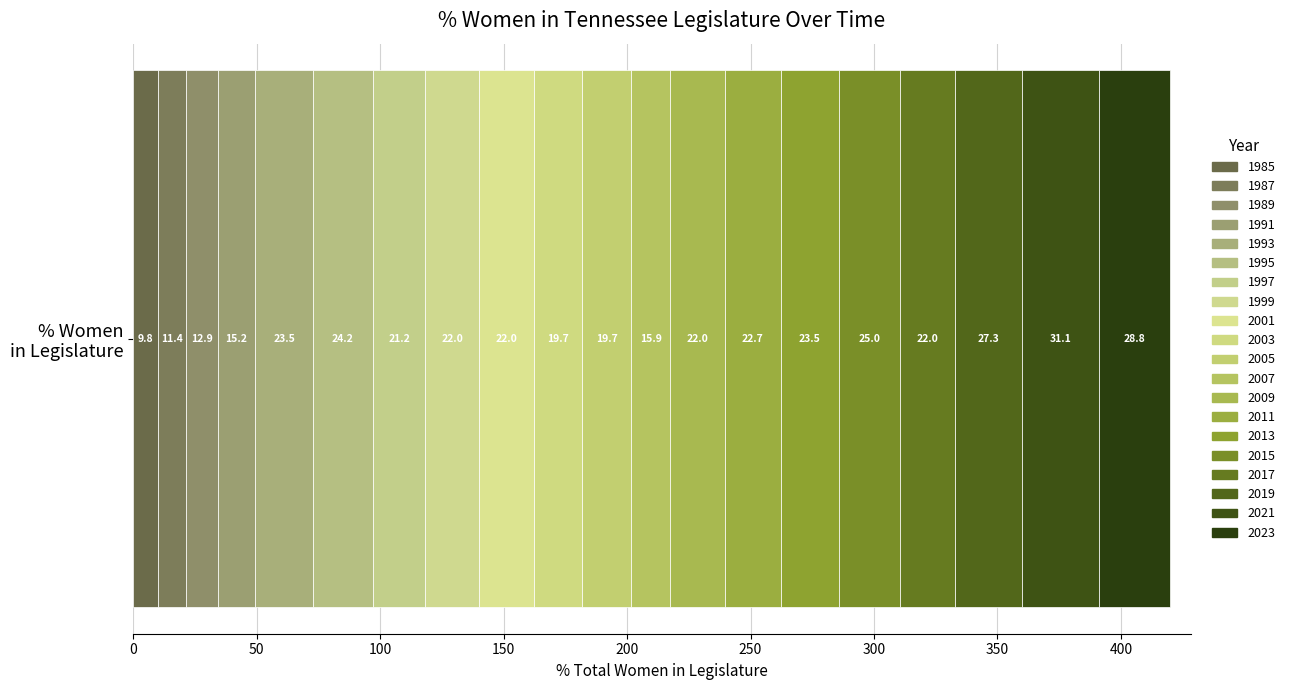

How many series are shown in this chart?

20